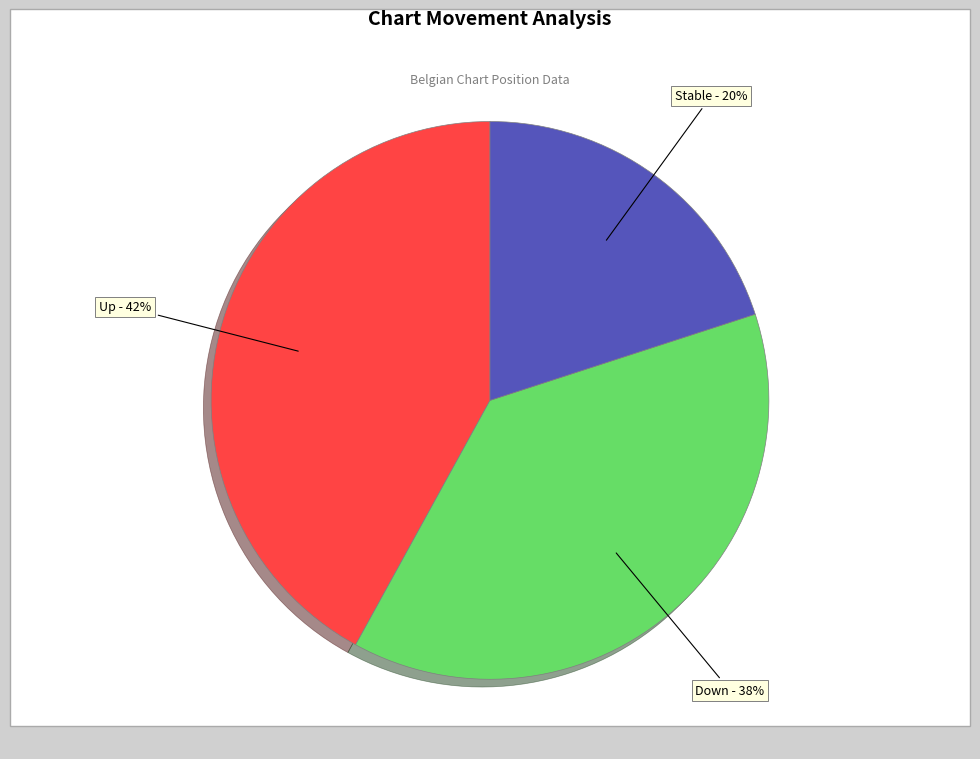

To the nearest percent, what is the difference between the largest and smallest slice percentages?

22%